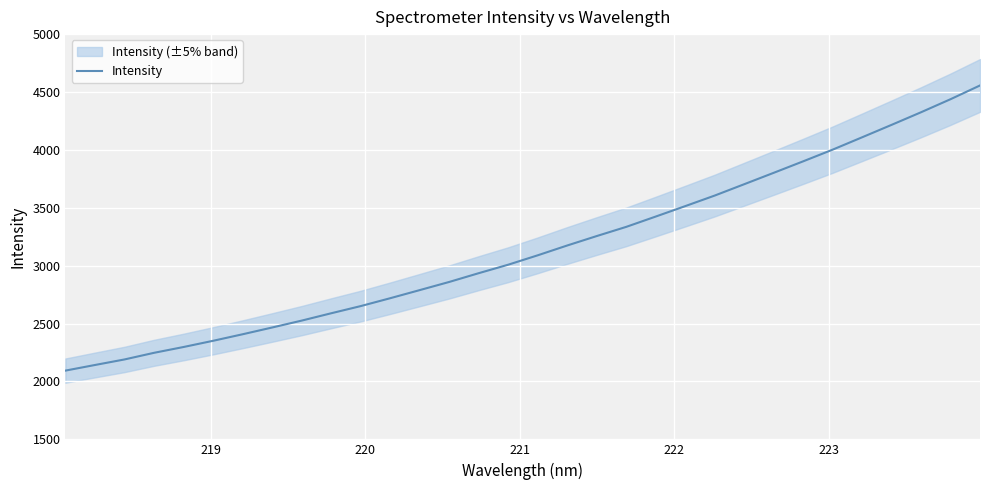

What is the average value?

3147.7